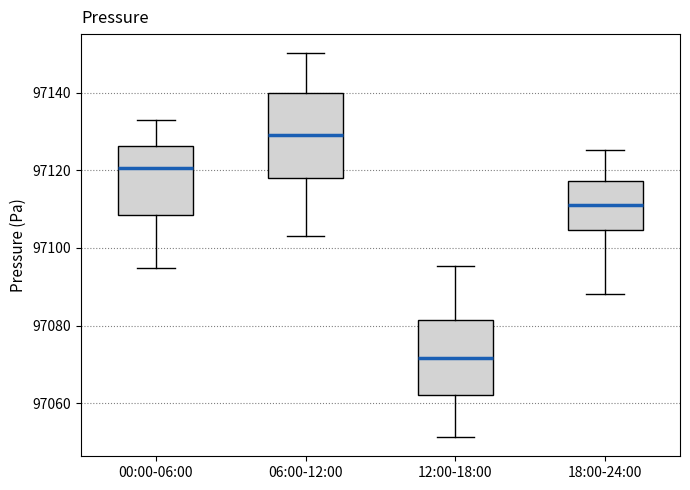

Which box is the tallest, from its lower edge to its upper edge?

06:00-12:00